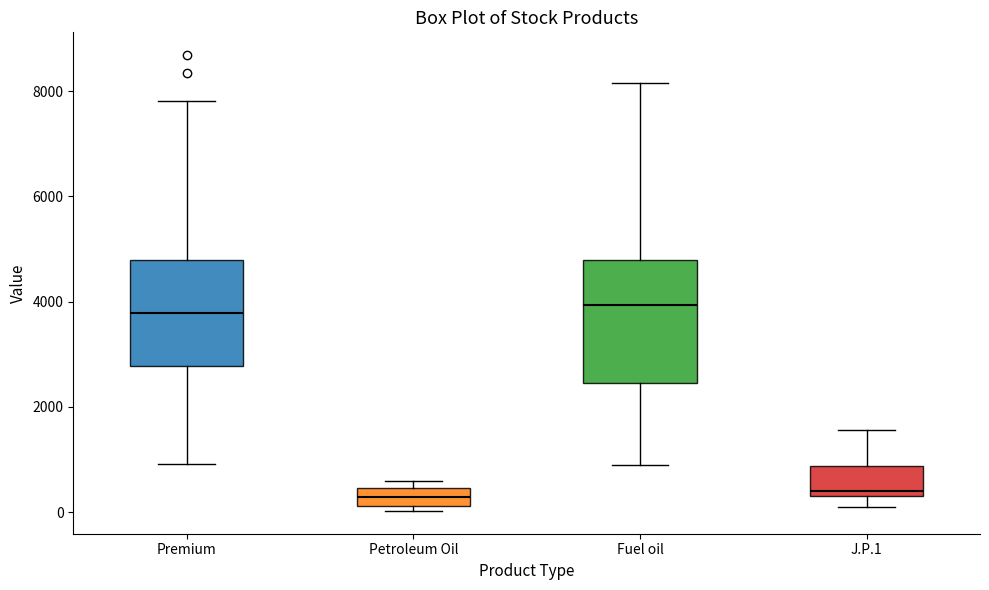

Reading left to right, transcribe this box plot: for each box, give where its median line is, the range the box spans, and where its two whiskers end, as read against the y-axis. The values are not printed on the chart, so give them approximately, as read against the axis.

Premium: median 3800, box 2800 to 4800, whiskers 1000 to 7800
Petroleum Oil: median 200 (inside the box), box 200 to 400, whiskers 0 to 600
Fuel oil: median 4000, box 2400 to 4800, whiskers 1000 to 8200
J.P.1: median 400 (just above the box's lower edge), box 400 to 800, whiskers 0 to 1600